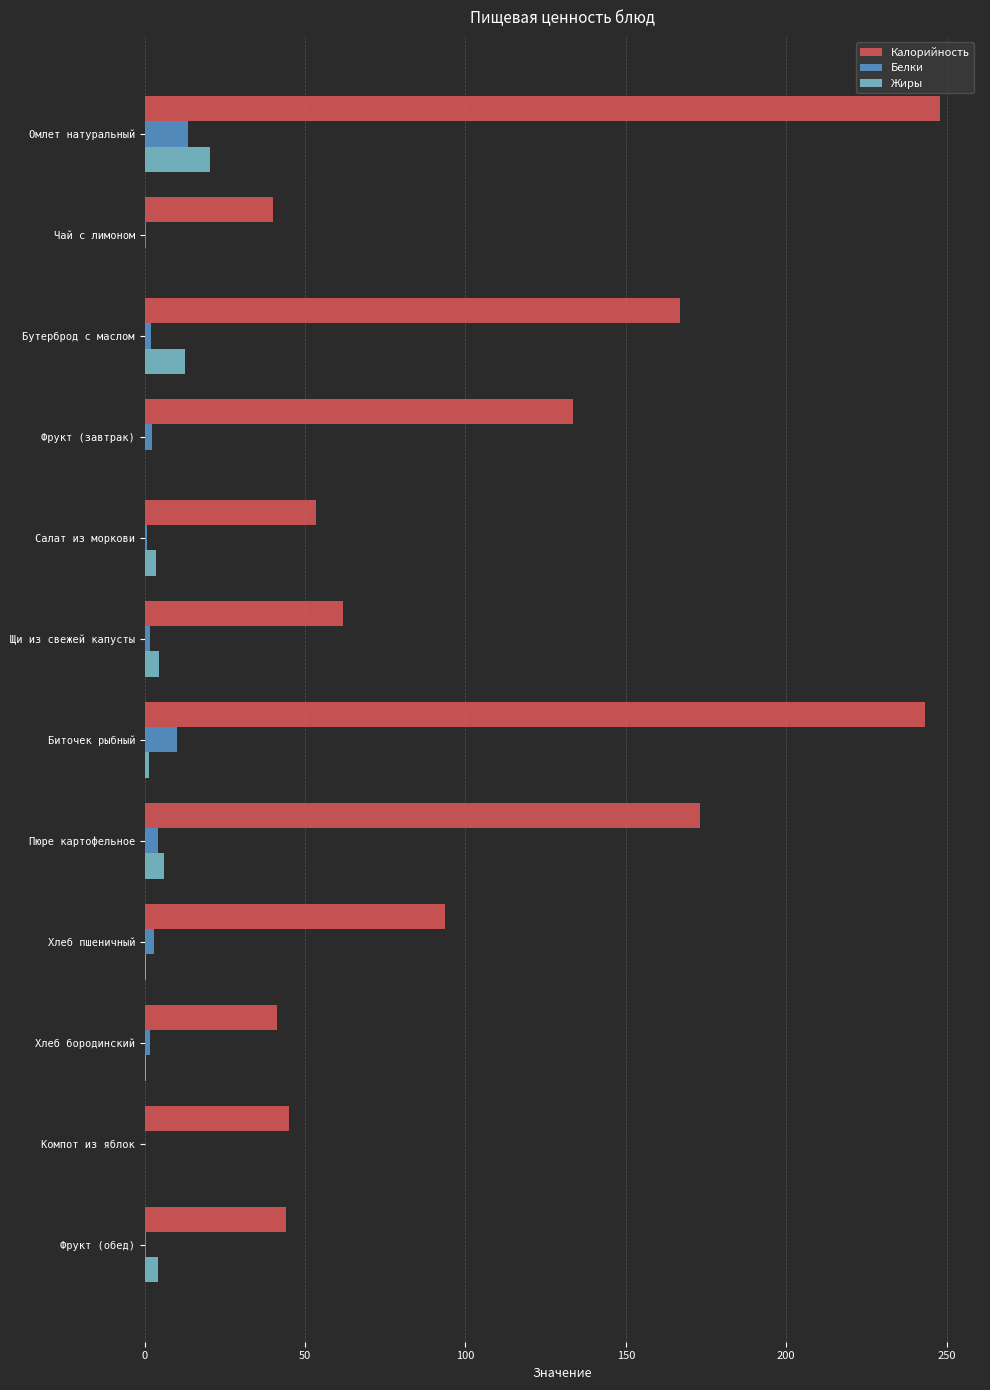

The Жиры series shows 32.0 at Омлет натуральный. True or false?

False